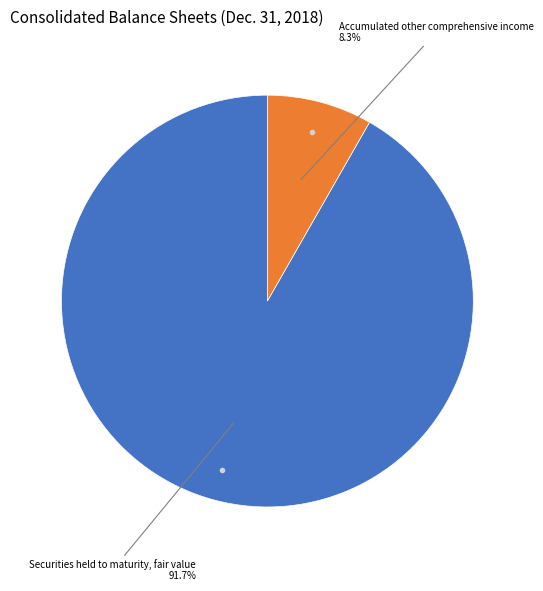

Does any single category account for the majority?

Yes